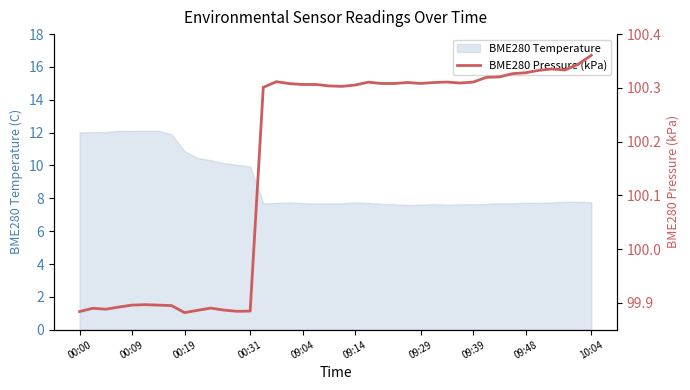

What is the highest value of the BME280 Temperature series?

12.1